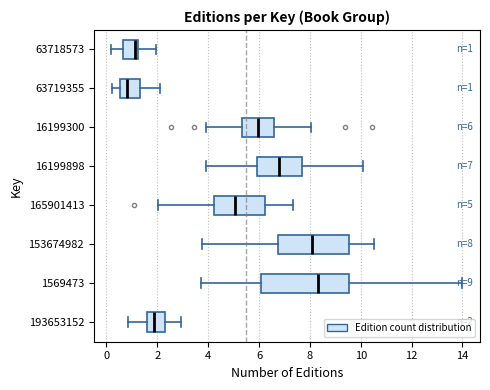

Which box is the widest, from its left edge to its right edge?

1569473